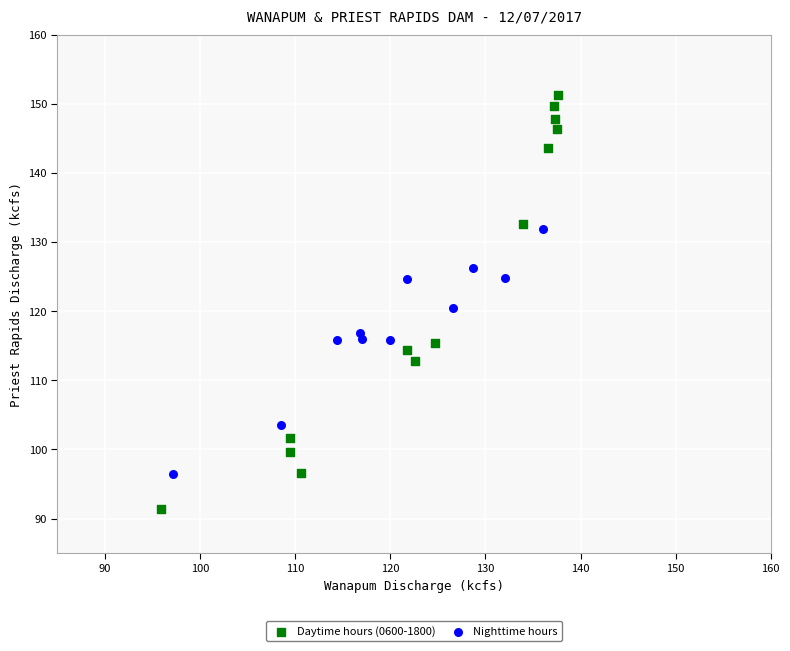

Which series has the largest Y range (max minus min)?

Daytime hours (0600-1800)